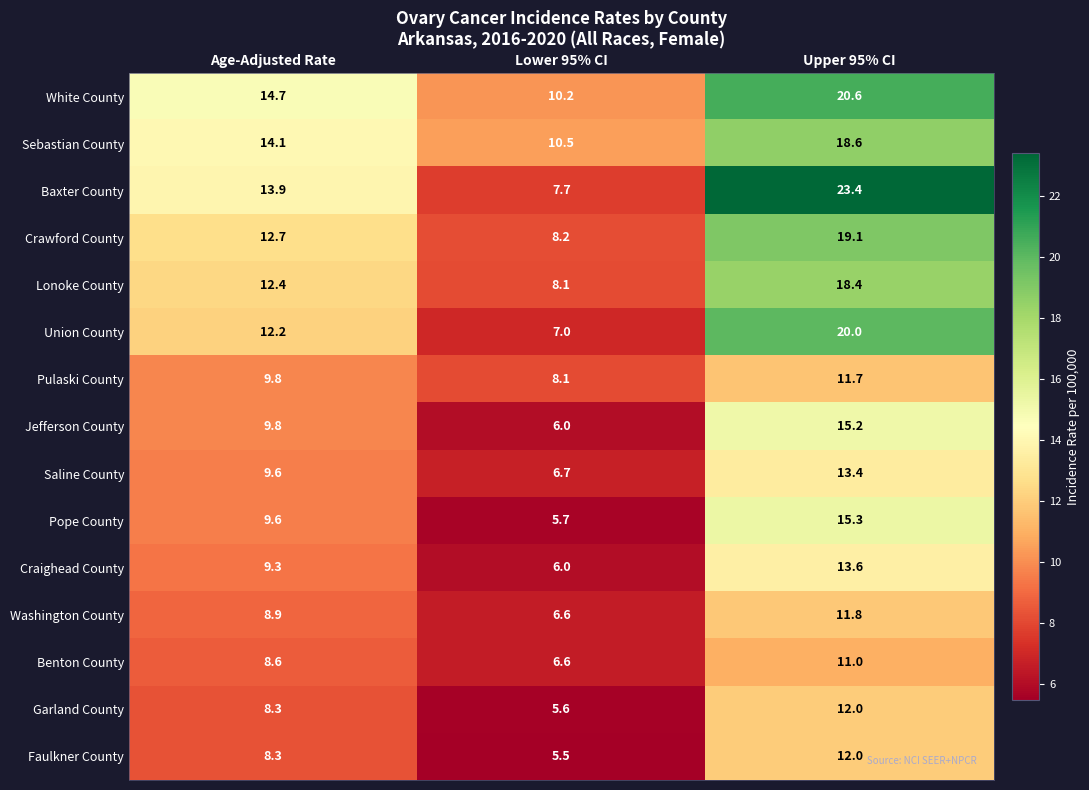

Which category has the lowest value across all series?

Lower 95% CI